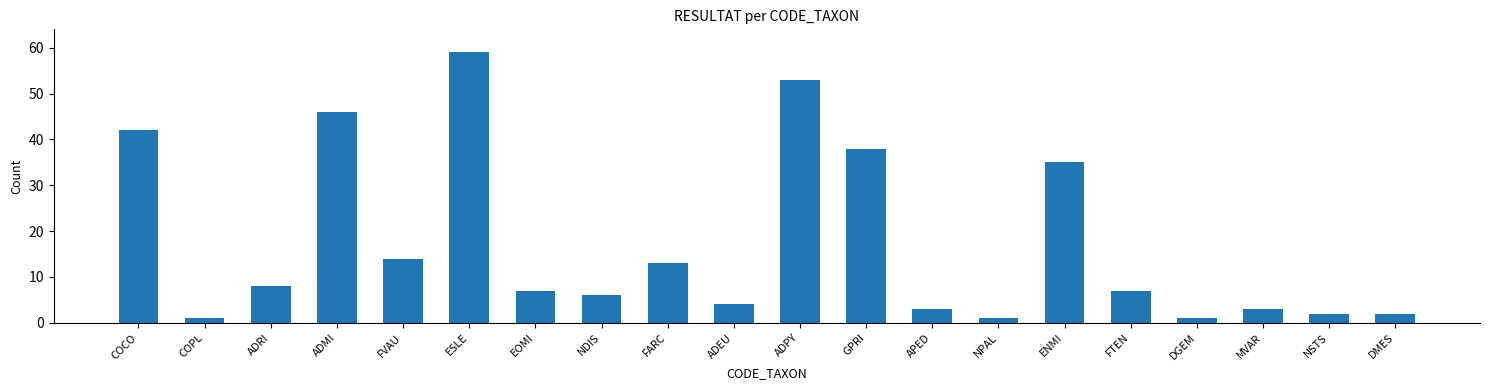

Which category has the highest value across all series?

ESLE